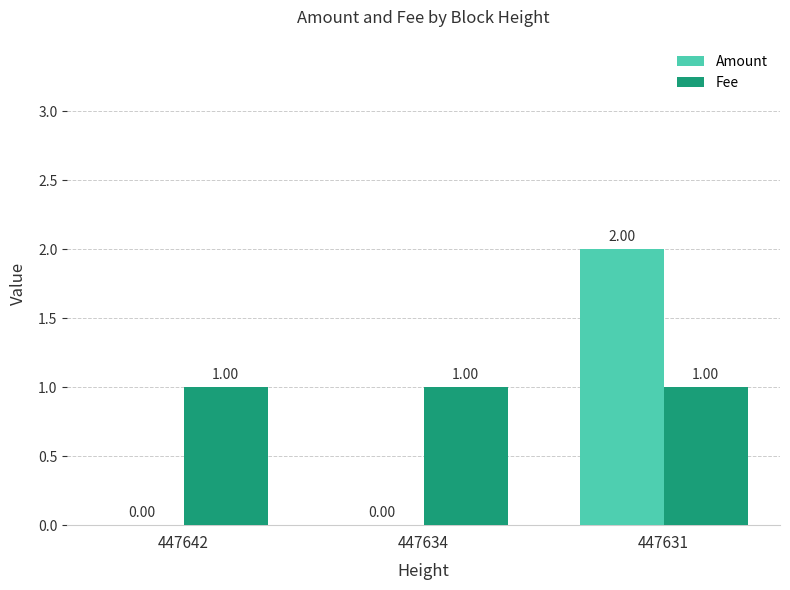

Which series changed the most between 447634 and 447631?

Amount